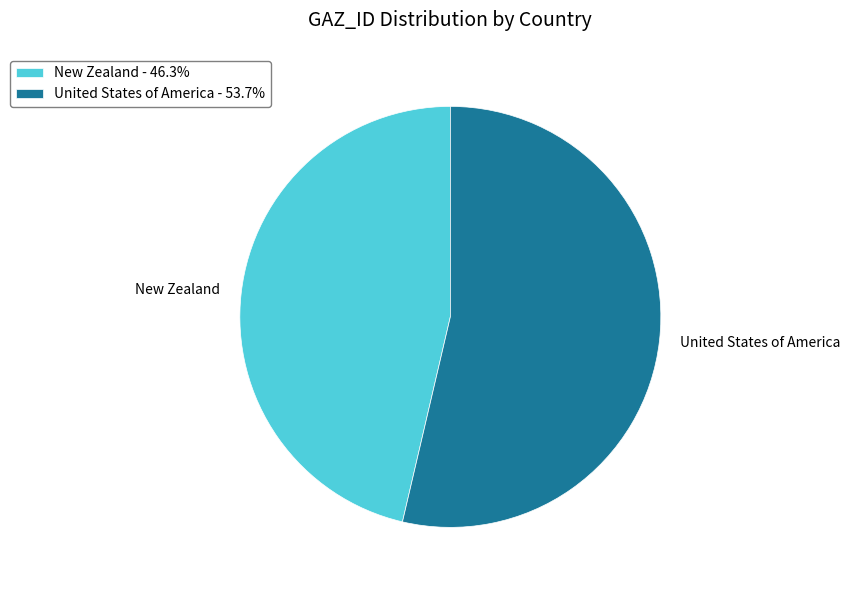

How many slices are in this pie chart?

2